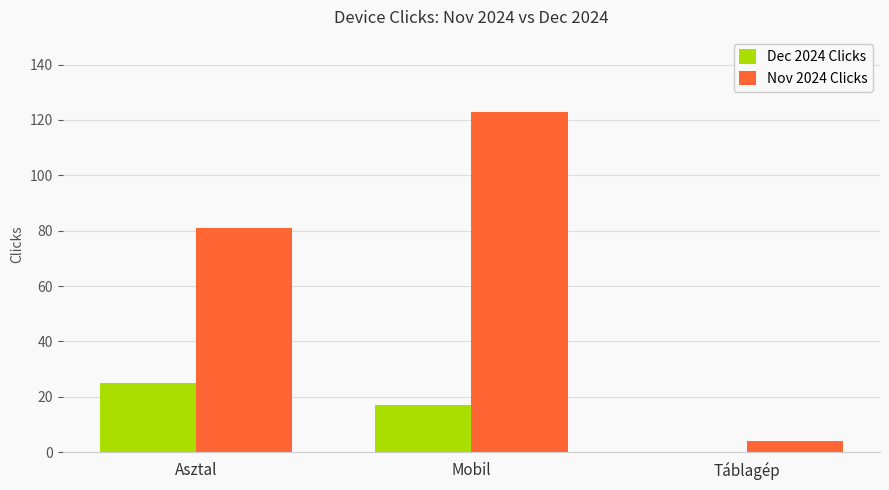

What are all the series names shown in the legend?

Dec 2024 Clicks, Nov 2024 Clicks